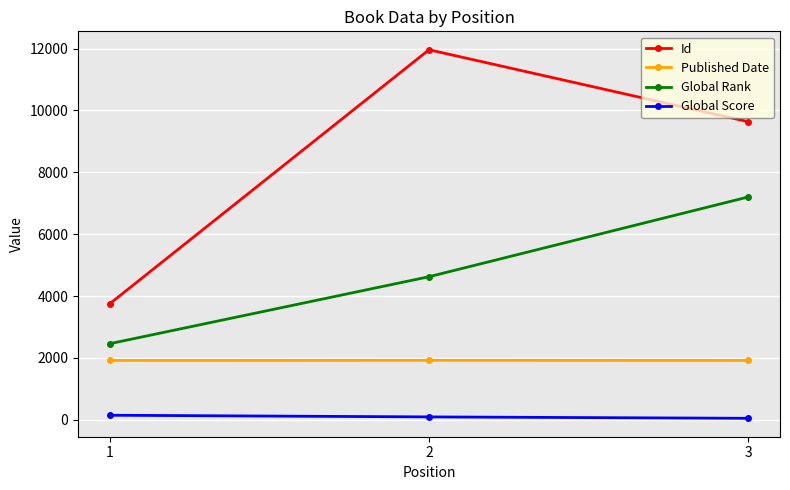

The value of Global Rank at 2 is 4624. True or false?

True